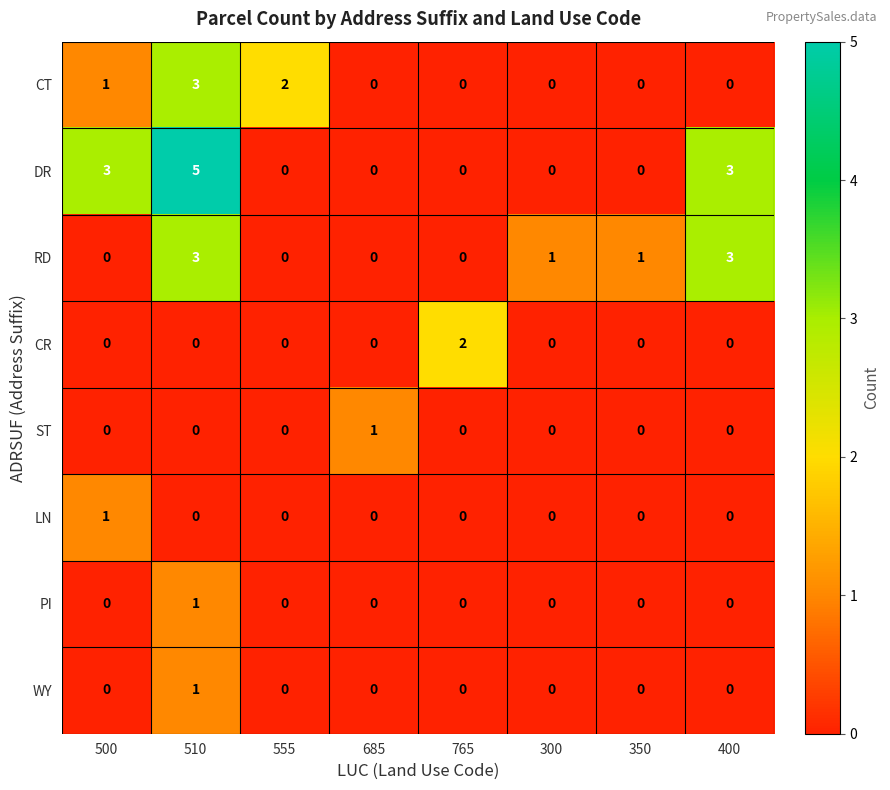

What is the difference between the highest and lowest values at 300?

1